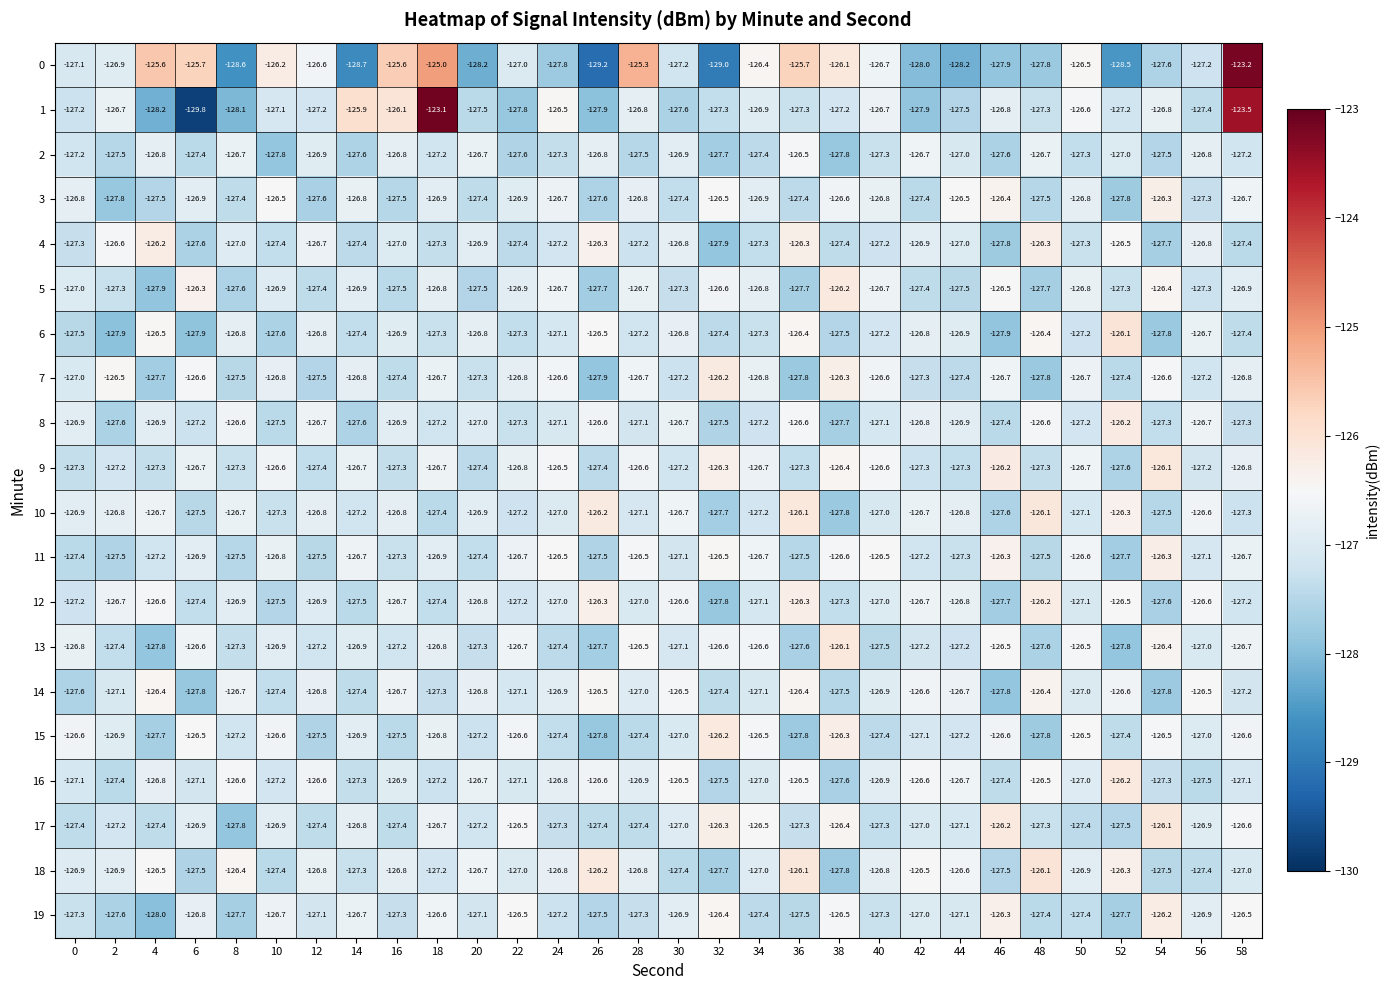

What value does the 14 series have at 38?

-127.5